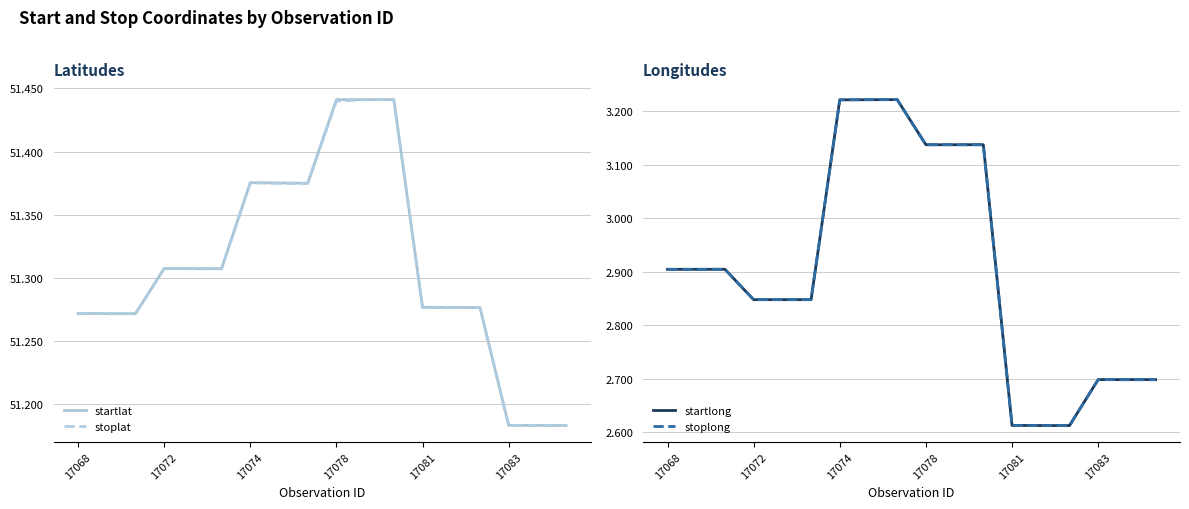

At how many categories does at least one series exceed 46?

18